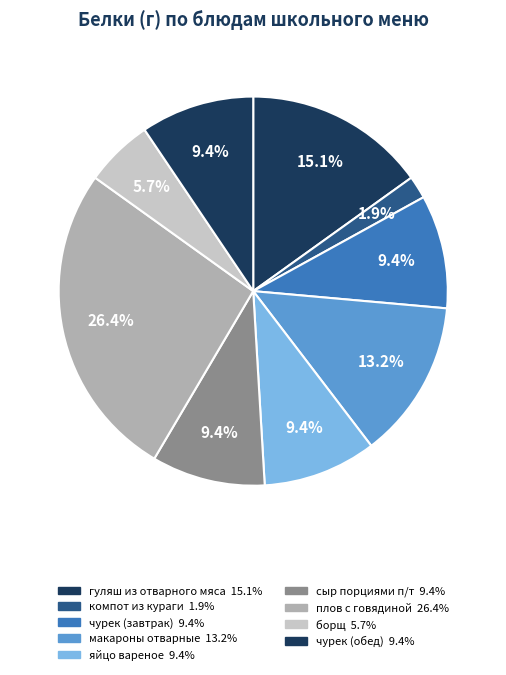

Count the number of slices in the pie.

9